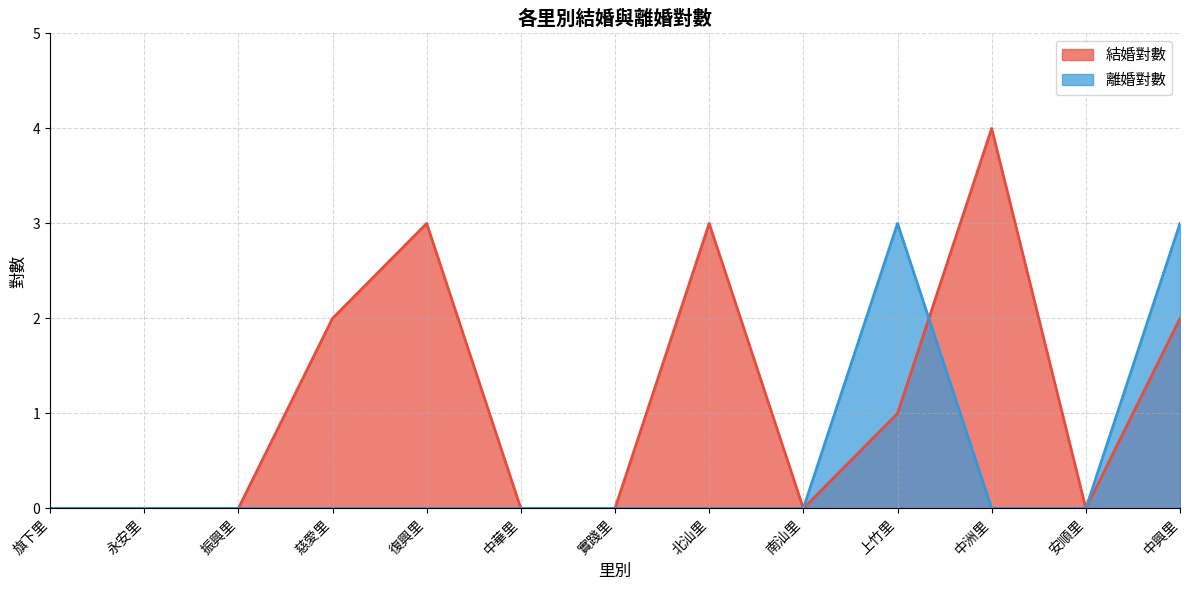

Rank the series at 復興里 from highest to lowest value.

結婚對數, 離婚對數